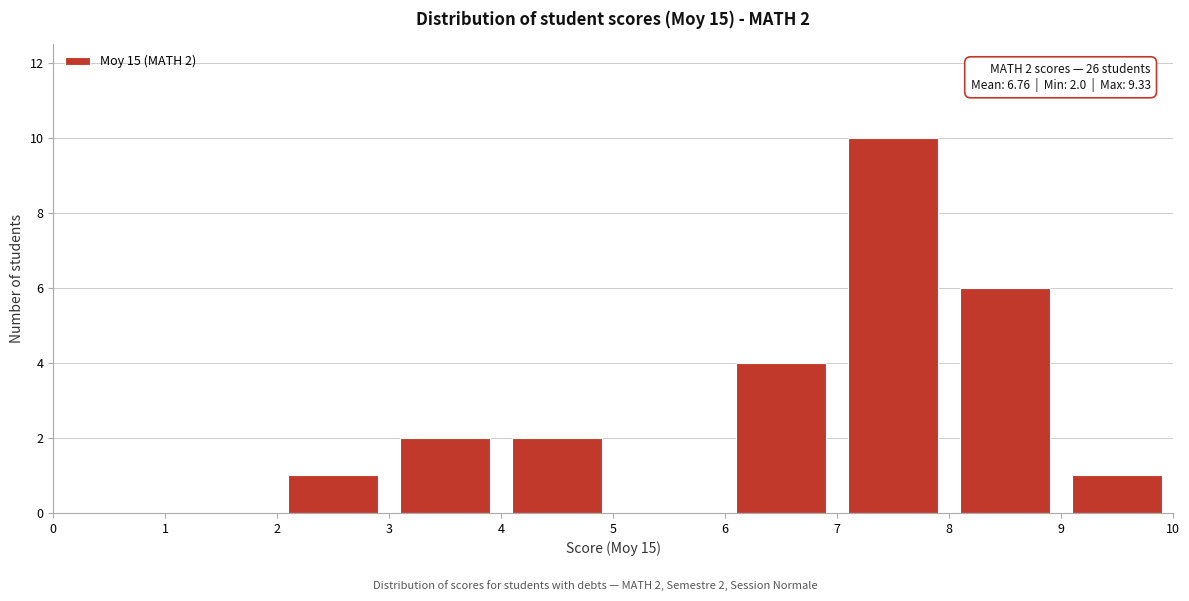

Which range on the x-axis has the tallest bar?

7 to 8